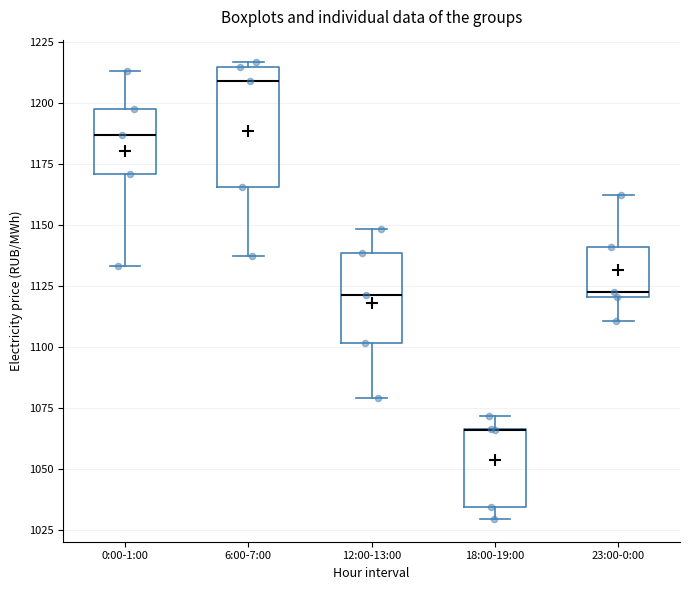

Reading left to right, read every box against the y-axis: the position of its median line, the range the box covers, and the ends of its whiskers. The values are not printed on the chart, so give them approximately, as read against the axis.

0:00-1:00: median 1185, box 1170 to 1200, whiskers 1135 to 1215
6:00-7:00: median 1210, box 1165 to 1215, whiskers 1135 to 1215 (just above the box's upper edge)
12:00-13:00: median 1120, box 1100 to 1140, whiskers 1080 to 1150
18:00-19:00: median 1065 (drawn on the box's upper edge), box 1035 to 1065, whiskers 1030 to 1070
23:00-0:00: median 1120 (just above the box's lower edge), box 1120 to 1140, whiskers 1110 to 1160